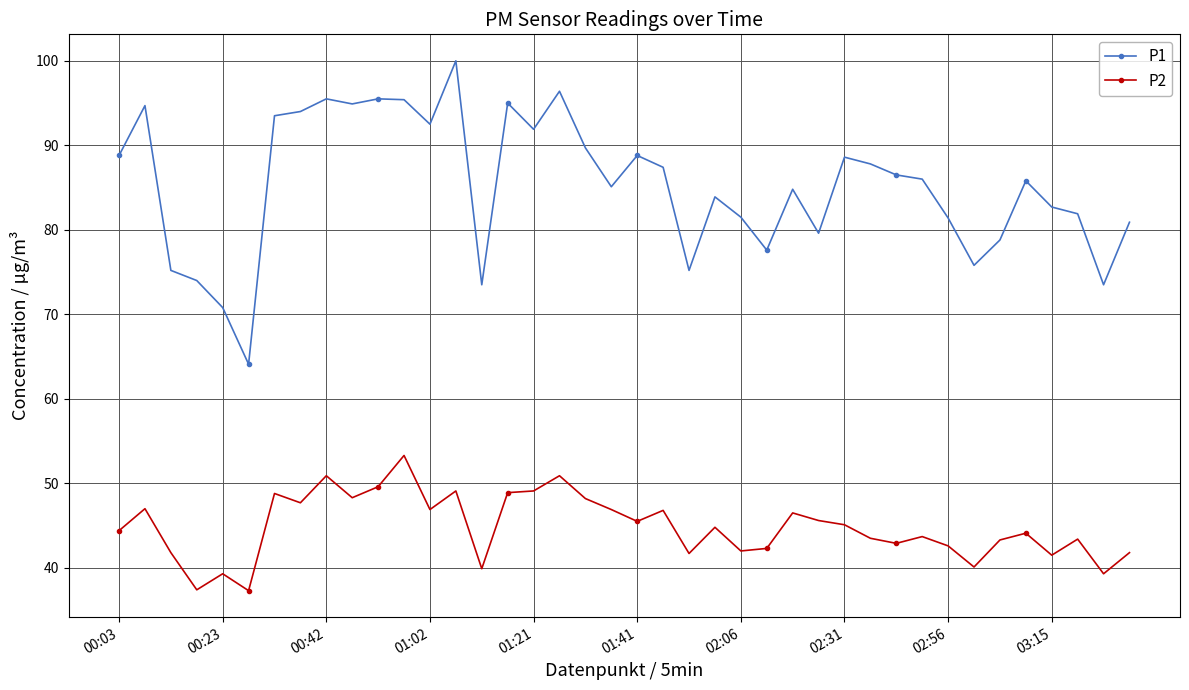

How many data points does each series have?

40